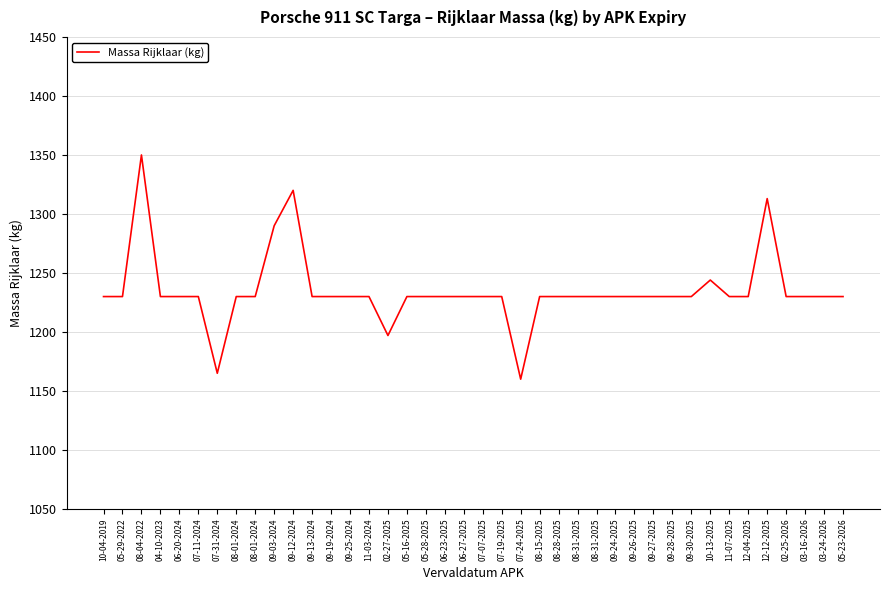

How many distinct data groups are displayed?

1